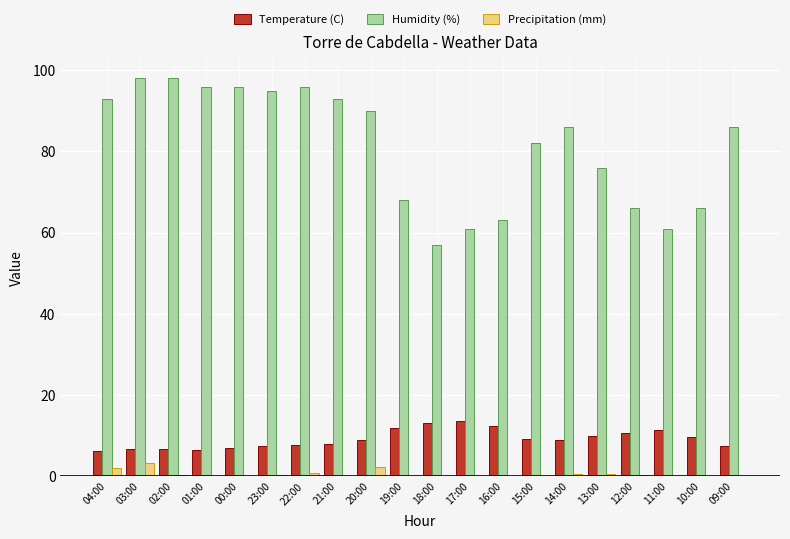

What are all the series names shown in the legend?

Temperature (C), Humidity (%), Precipitation (mm)